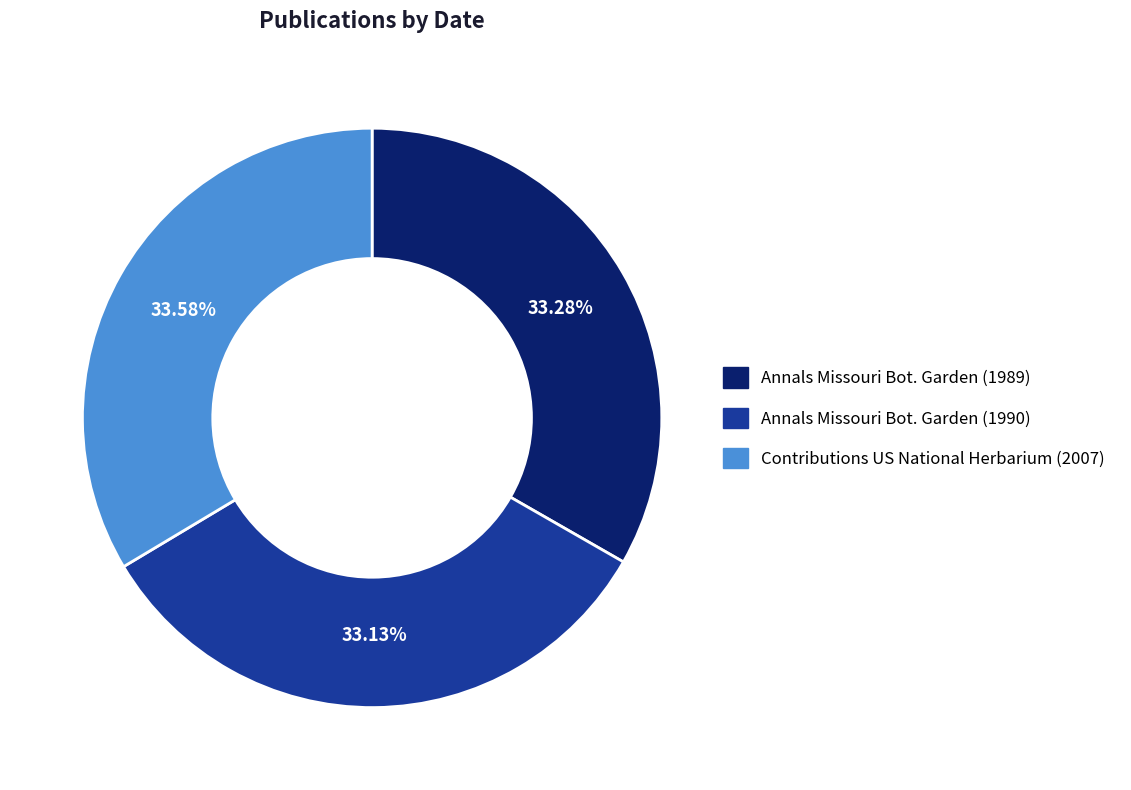

How many slices are in this pie chart?

3